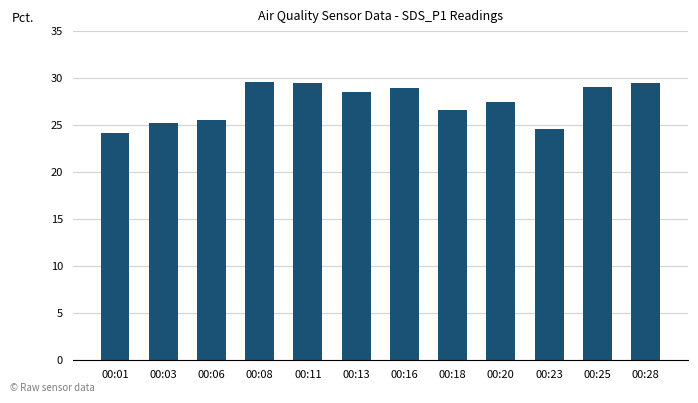

Count the number of data series in this chart.

1